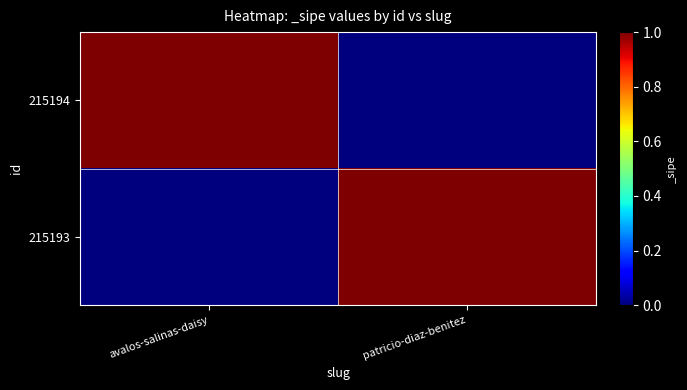

Reading right to left, what are all the values shown in this chart?

215194: patricio-diaz-benitez=0	avalos-salinas-daisy=1
215193: patricio-diaz-benitez=1	avalos-salinas-daisy=0